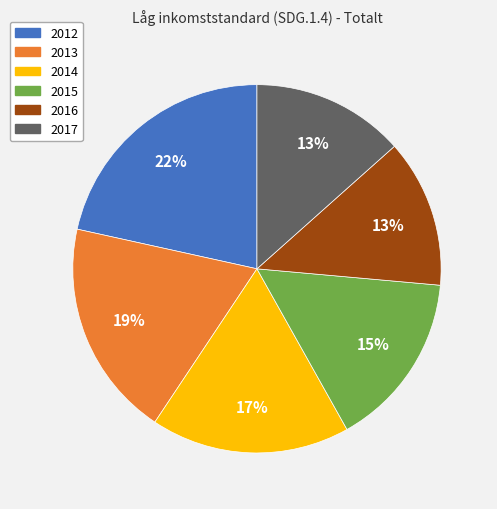

Is it true that 2015 is 15% of the pie?

True